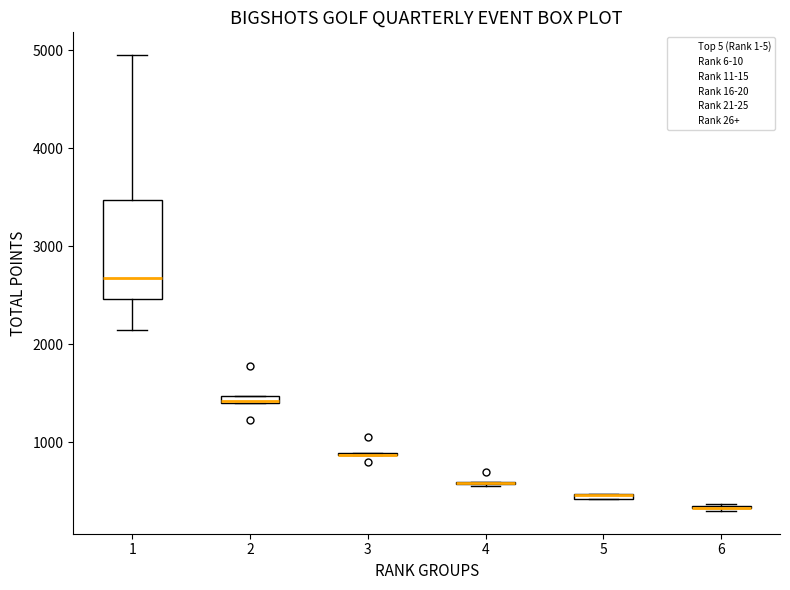

Which box is the tallest, from its lower edge to its upper edge?

1